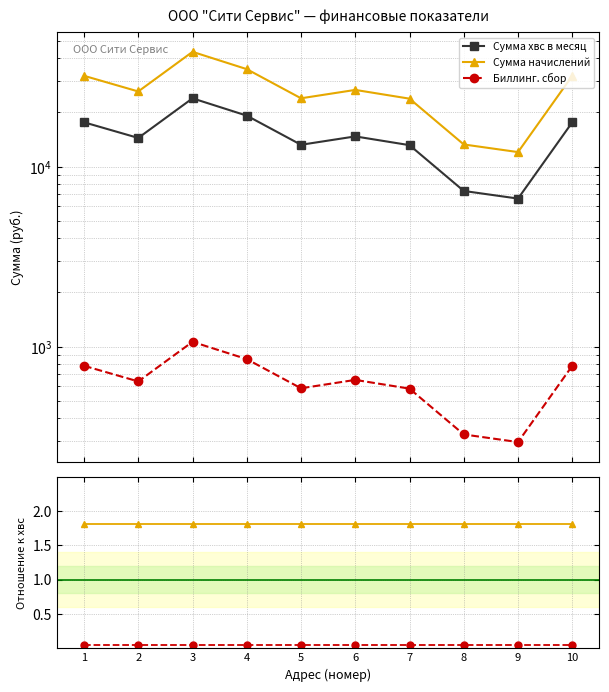

The Биллинг. сбор series shows 0.0 at 1. True or false?

True